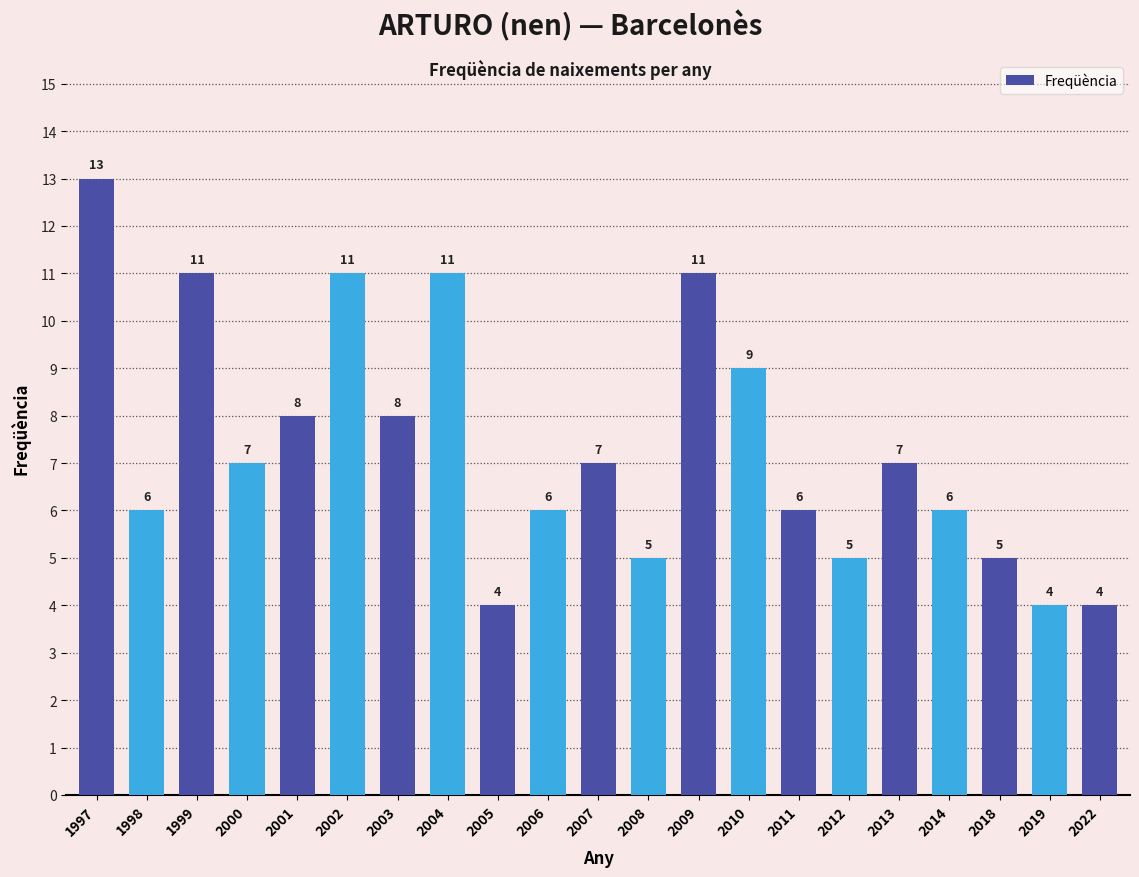

The chart shows a value of 11 at 2004. True or false?

True